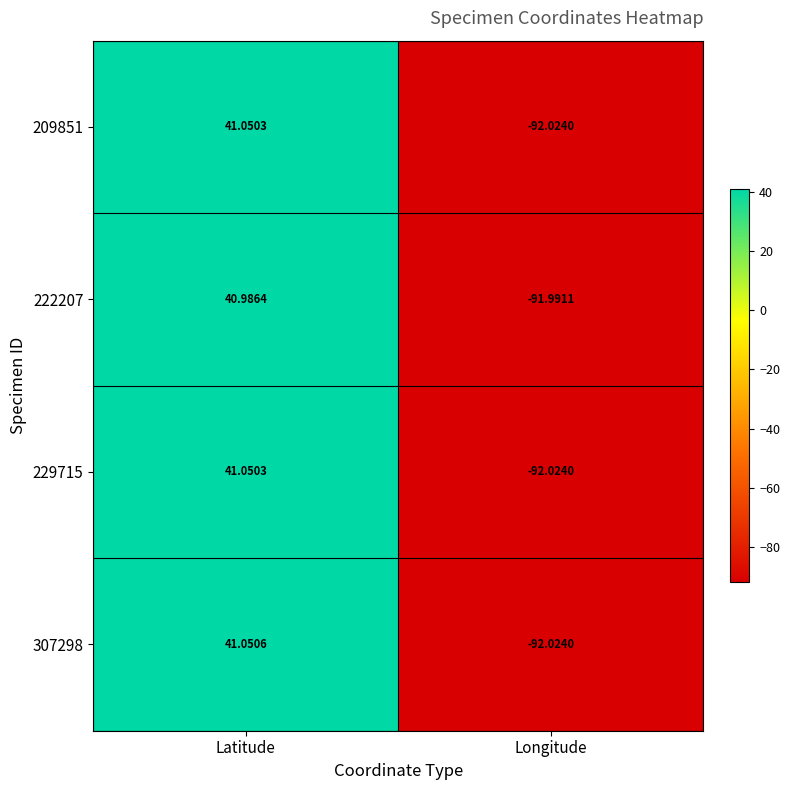

Where does the 307298 series first go above 41?

Latitude